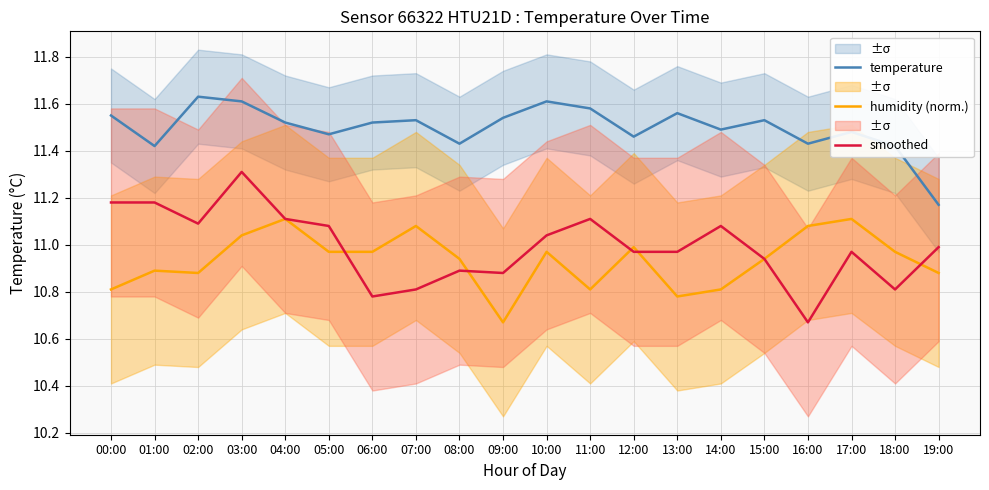

Which series has the largest range (max minus min)?

smoothed